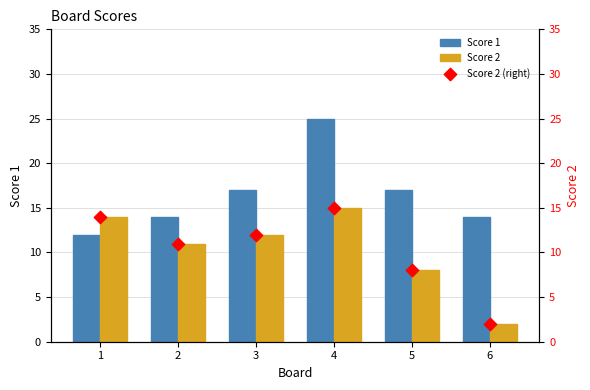

What are all the series names shown in the legend?

Score 1, Score 2, Score 2 (right)